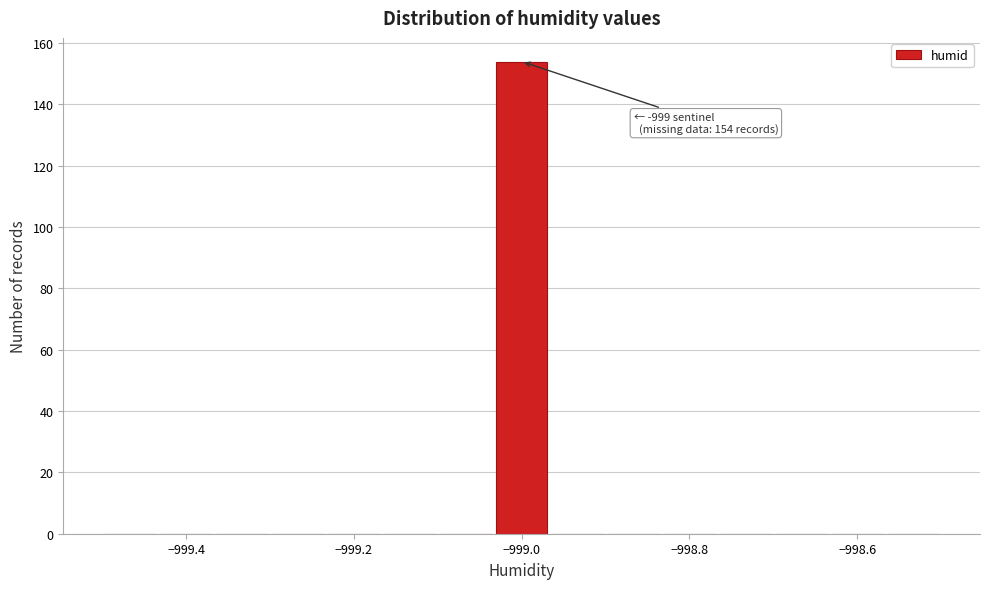

Read against the x-axis, roughly where is the centre of the tallest bar?

-999.00